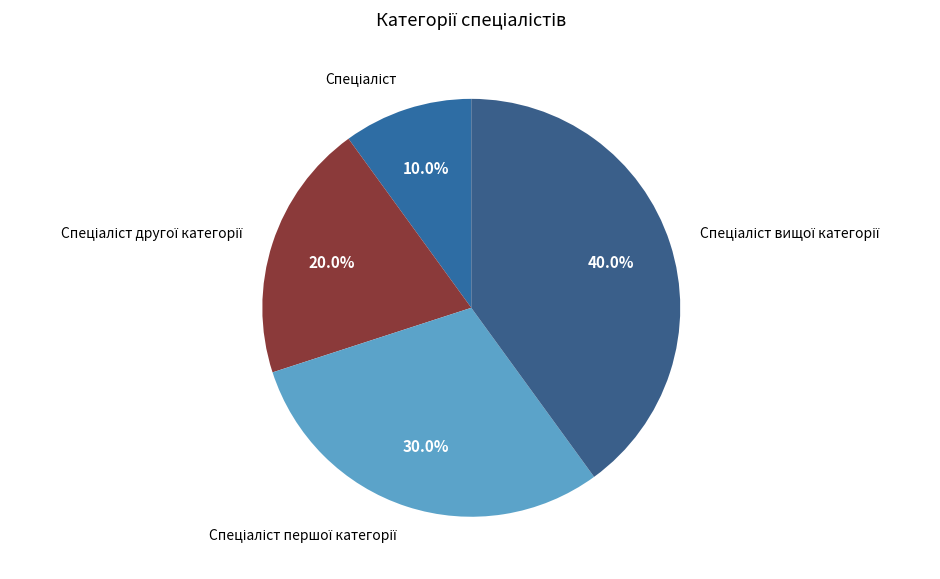

Count the number of slices in the pie.

4